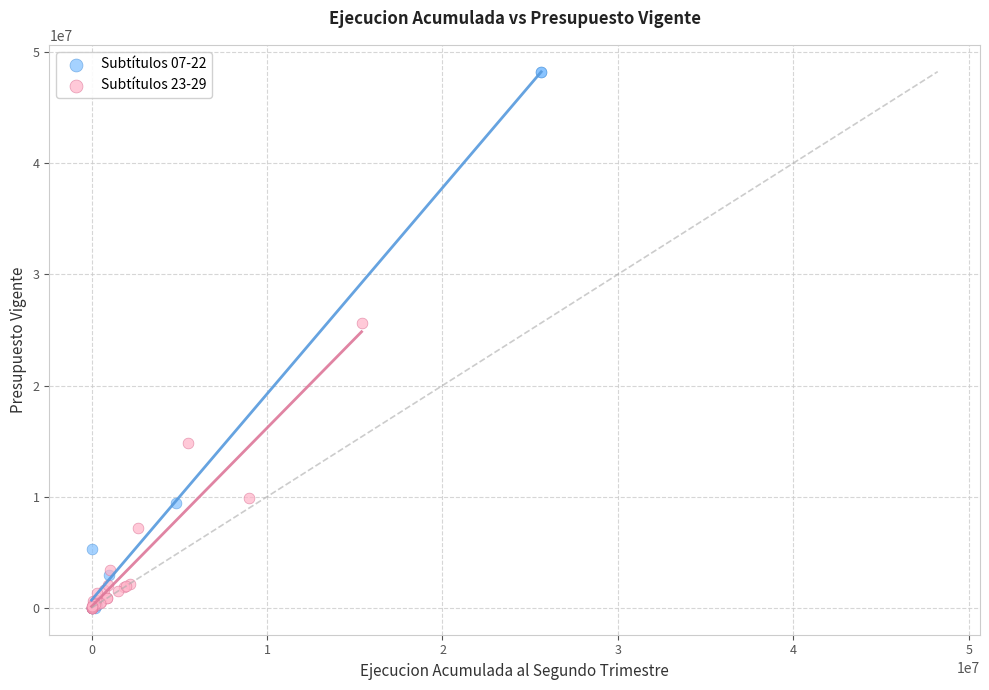

Which series has the largest Y range (max minus min)?

Subtítulos 07-22